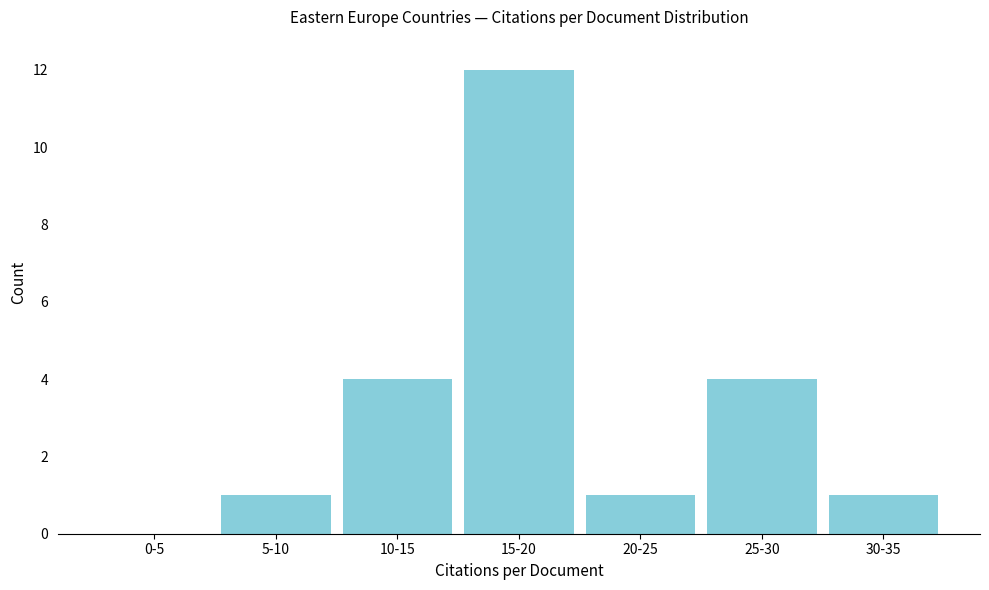

Reading right to left, transcribe all the data shown in this chart.

30-35=1	25-30=4	20-25=1	15-20=12	10-15=4	5-10=1	0-5=0